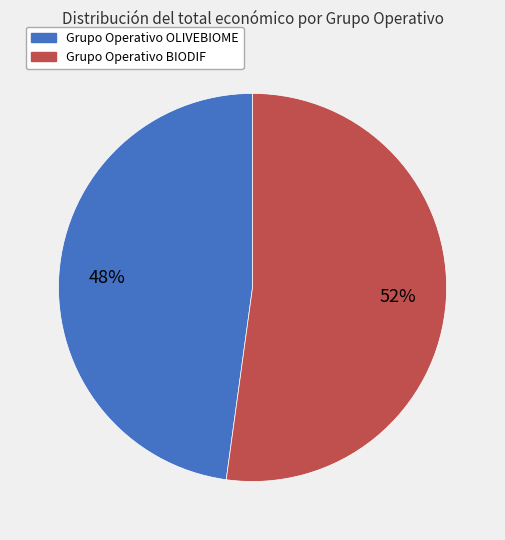

What is the majority slice?

Grupo Operativo BIODIF